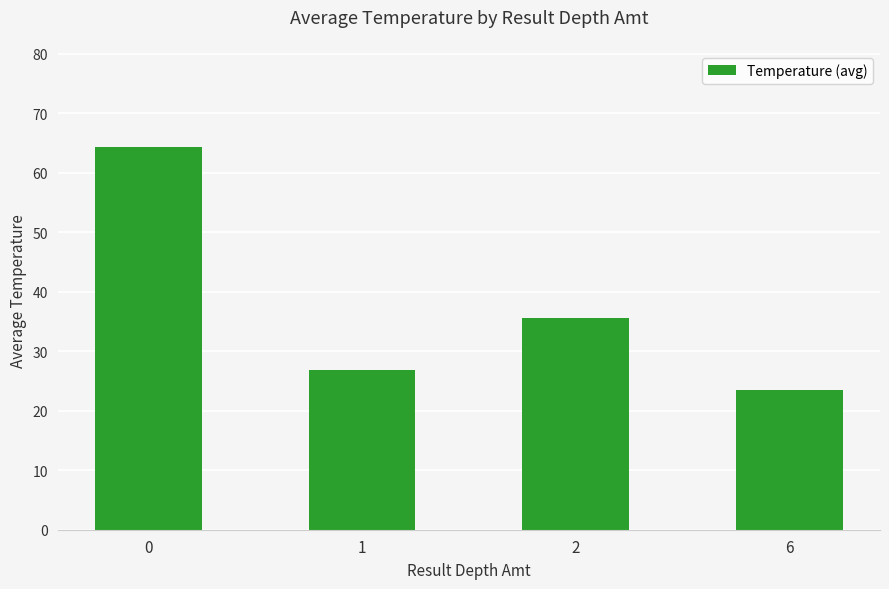

Rank the categories by value from highest to lowest.

0, 2, 1, 6